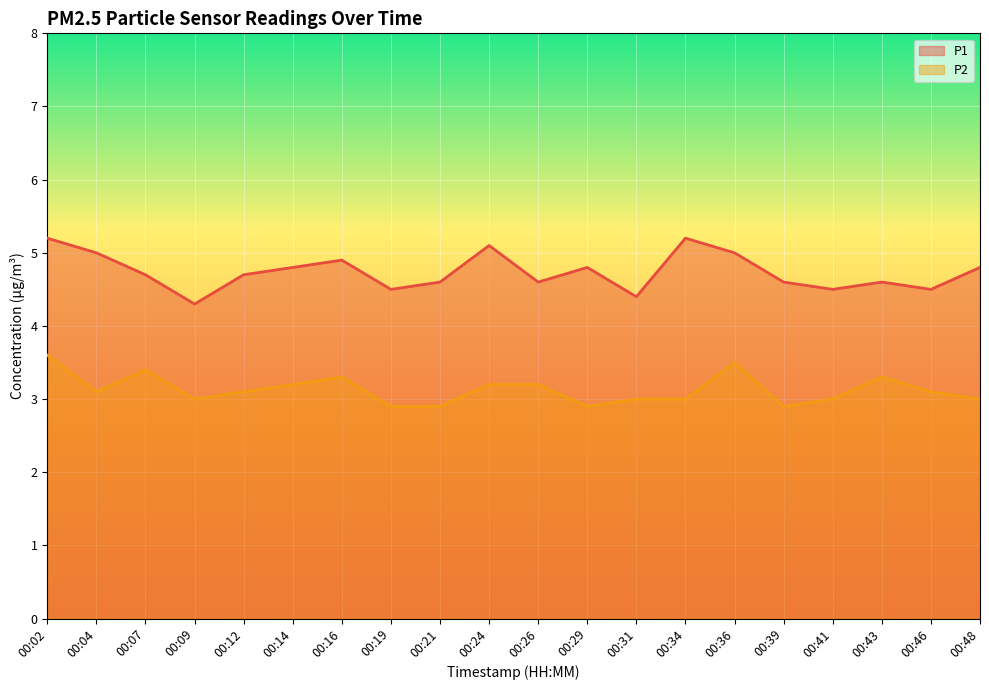

Count the P1 values in the range 4 to 5.

17